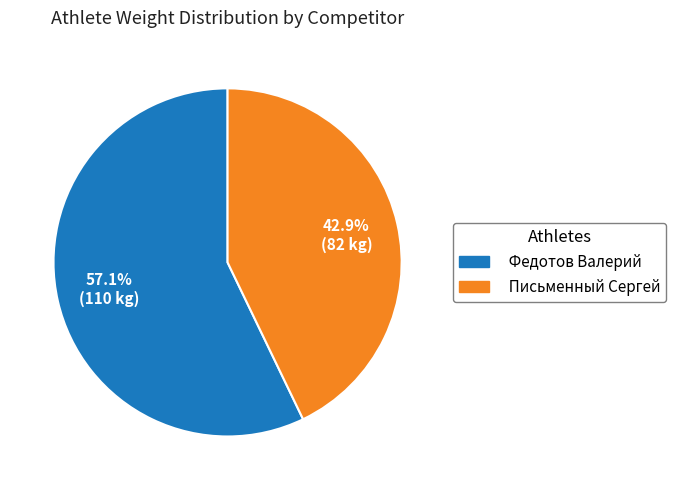

What percentage is the Федотов Валерий slice, to the nearest percent?

57%